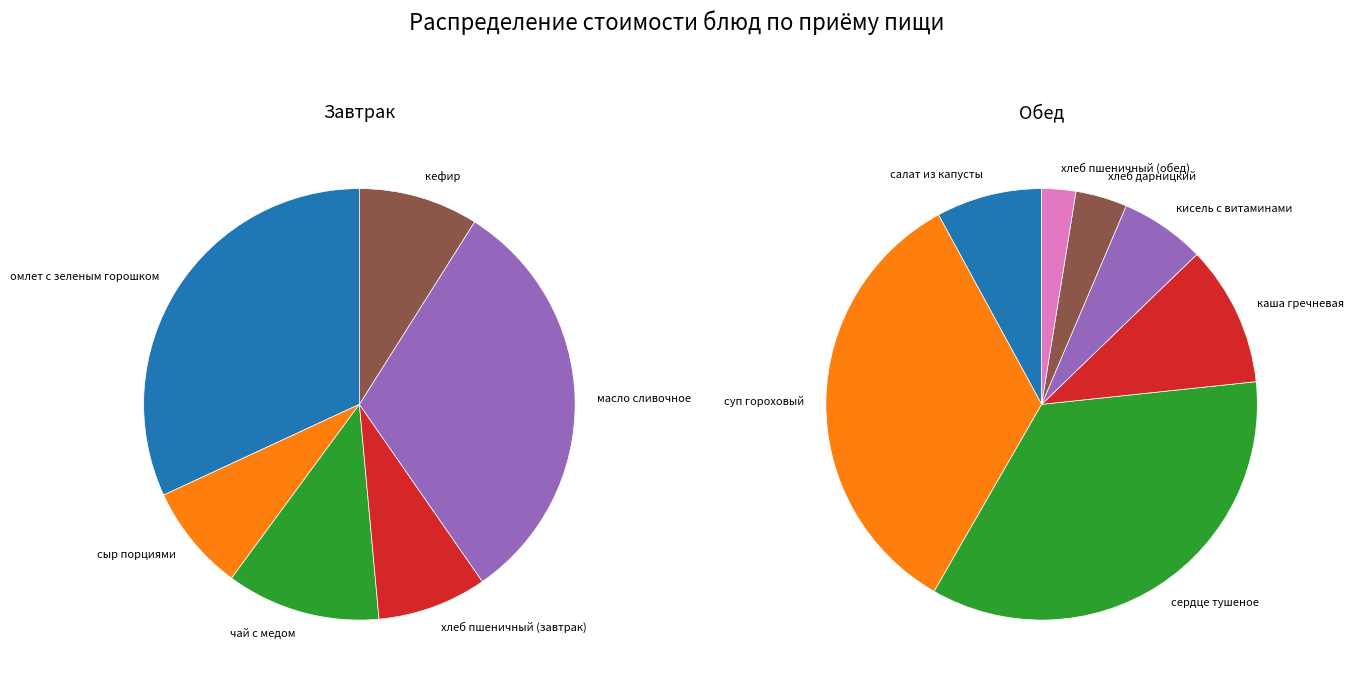

Does any single category account for the majority?

No